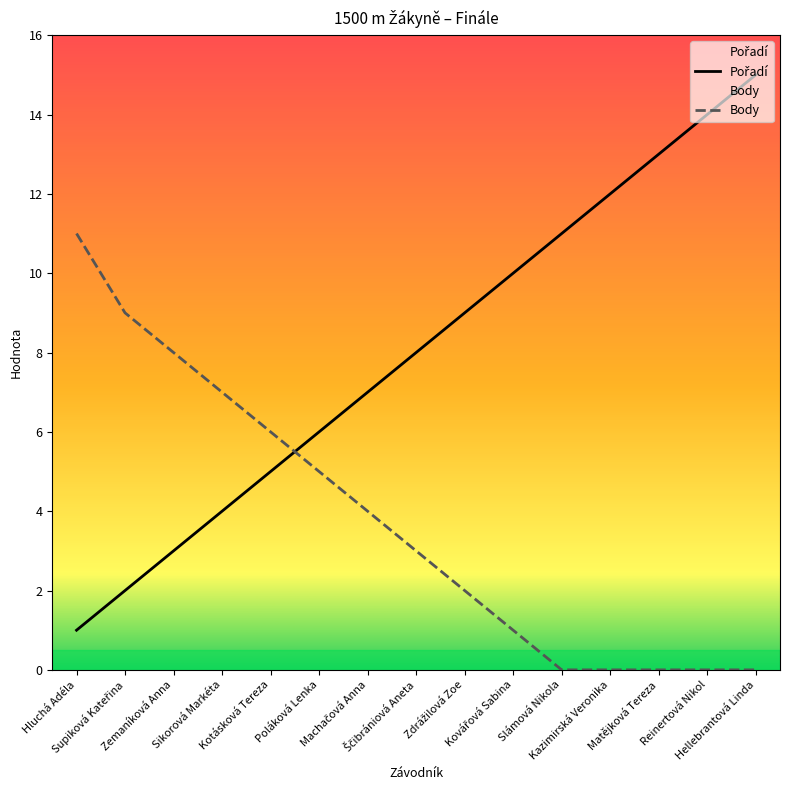

What is the greatest value displayed?

15